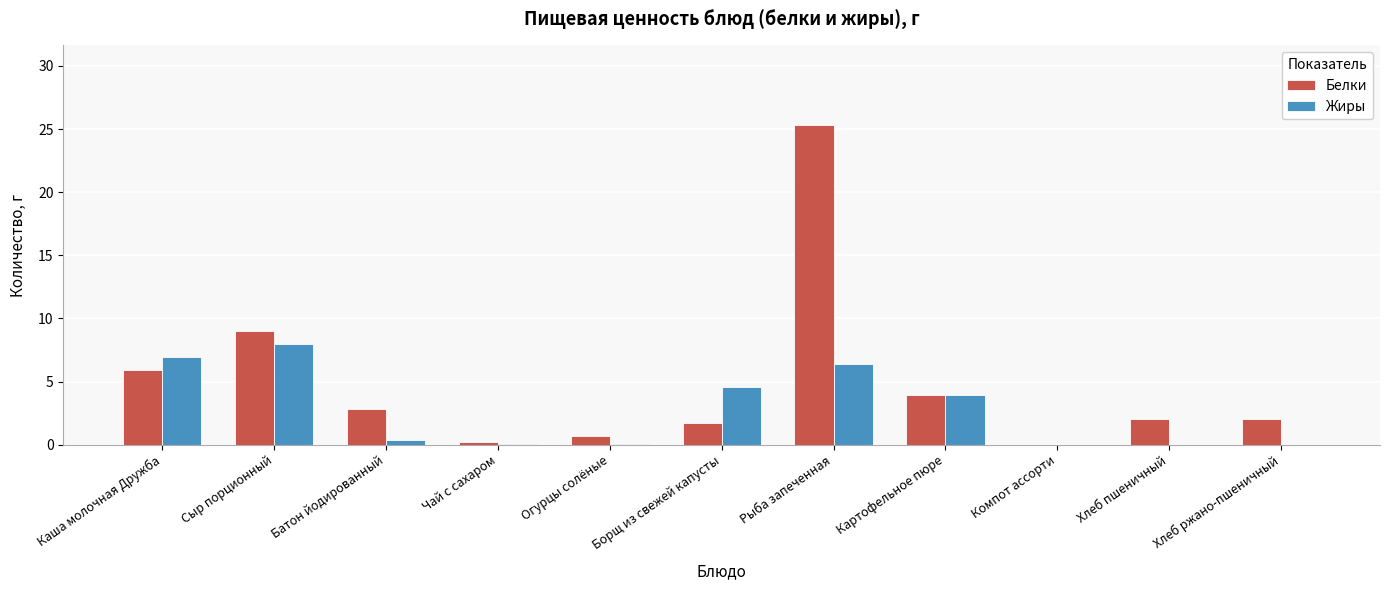

Where is Жиры nearest to the value 4?

Картофельное пюре